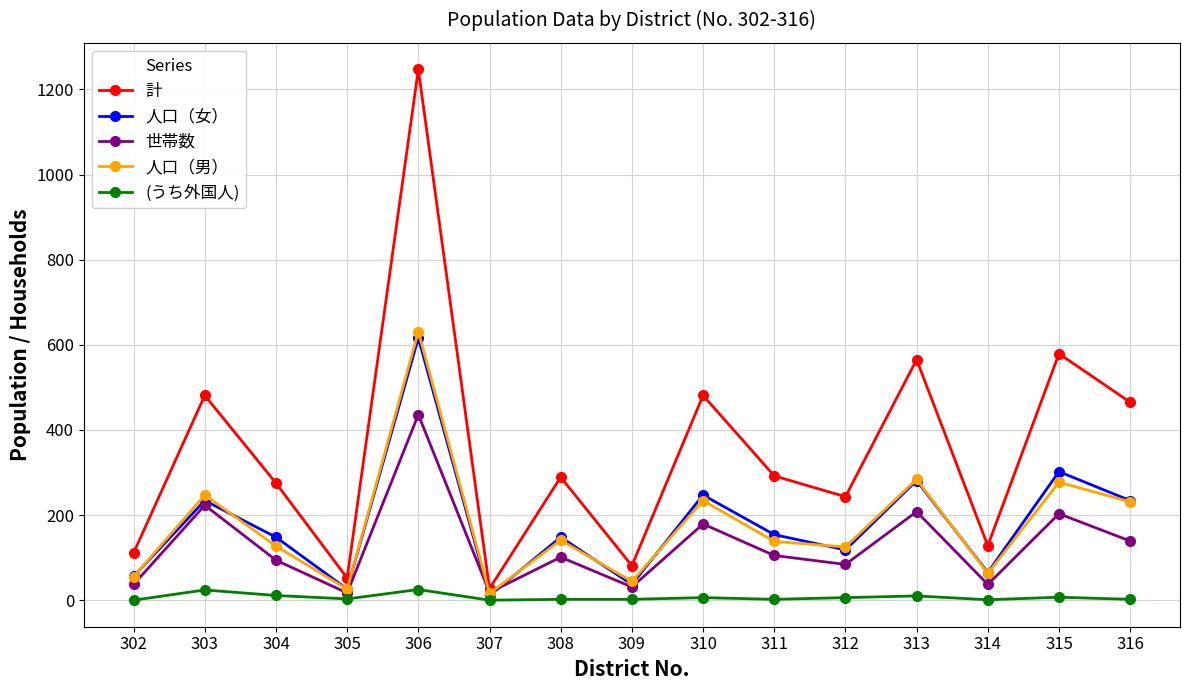

True or false: (うち外国人) and 人口（女） intersect in this chart.

False